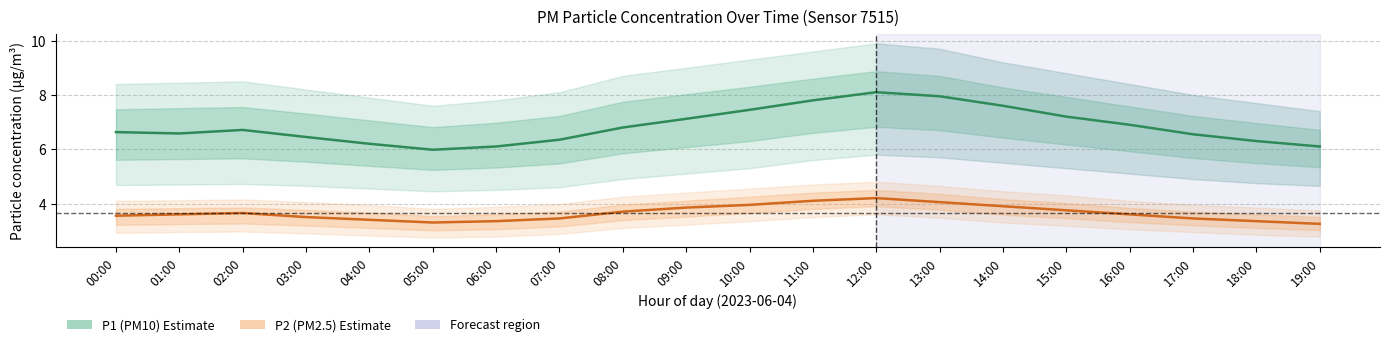

What is the lowest value of the P1 (PM10) series?

6.0